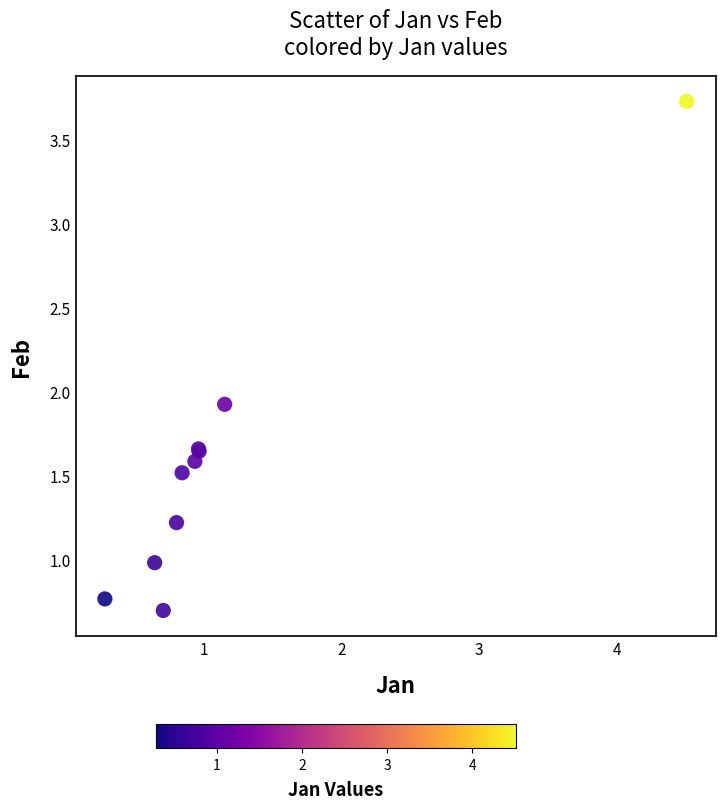

What Y value in the scatter plot is closest to 2?

1.9